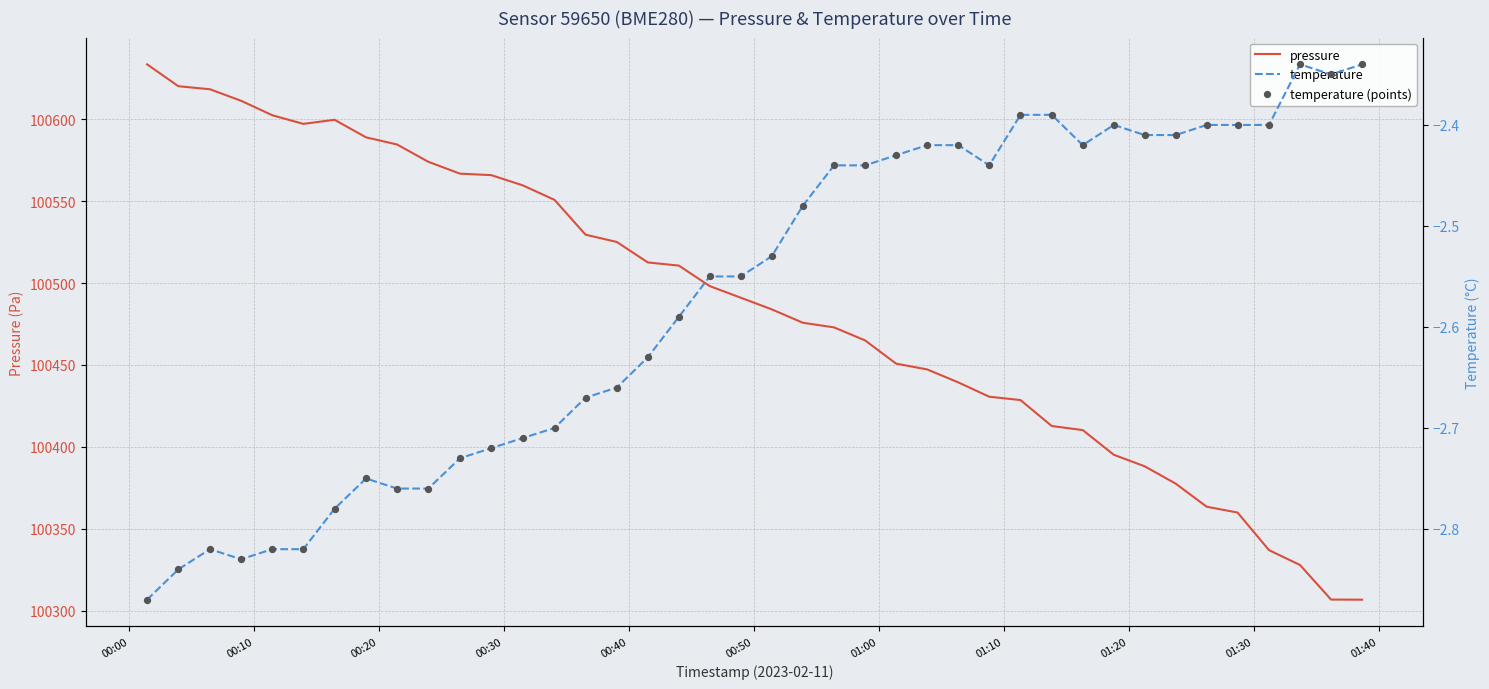

Which series has the largest Y range (max minus min)?

pressure